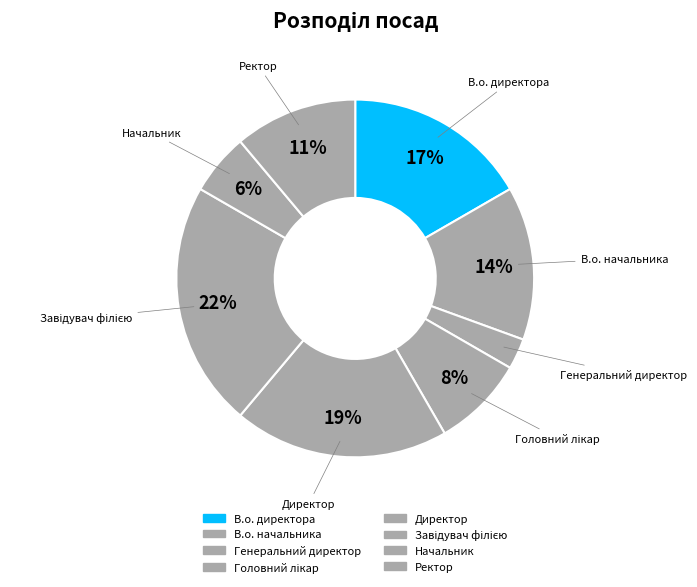

Count the number of slices in the pie.

8